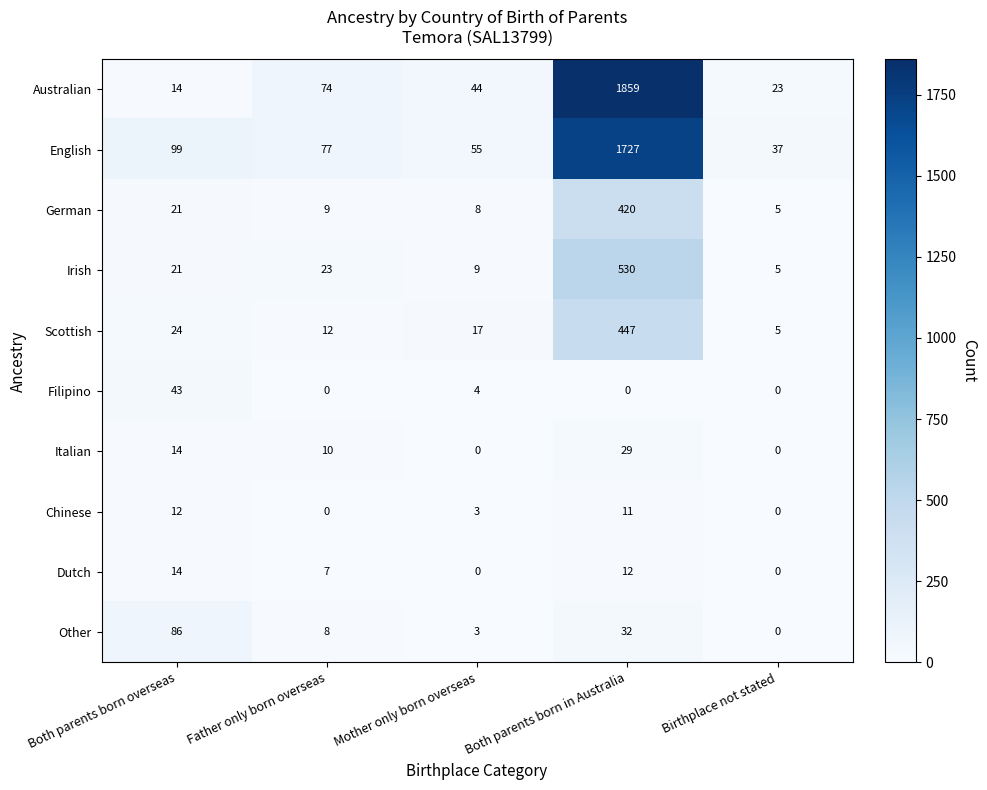

The value of Scottish at Both parents born in Australia is 447. True or false?

True